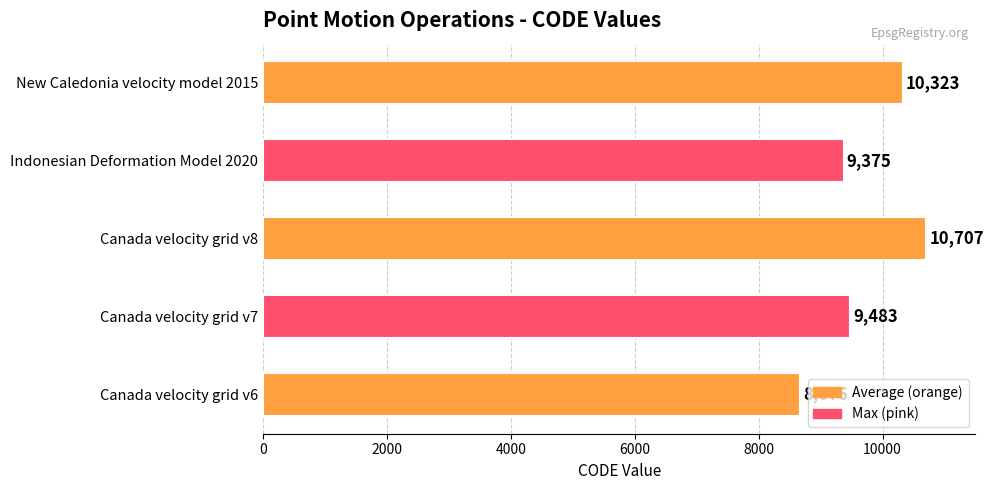

The chart shows a value of 8676 at Canada velocity grid v6. True or false?

True